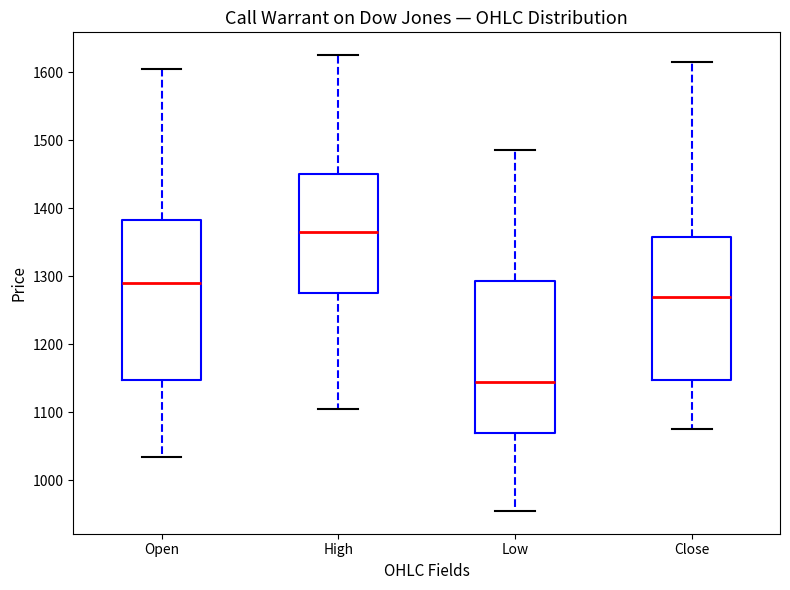

Which box is the tallest, from its lower edge to its upper edge?

Open